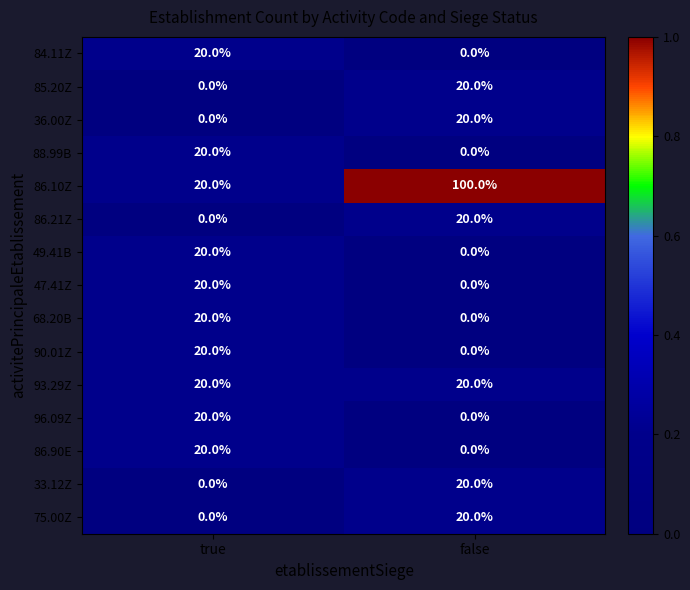

What value does the 33.12Z series have at false, to the nearest 10?

20